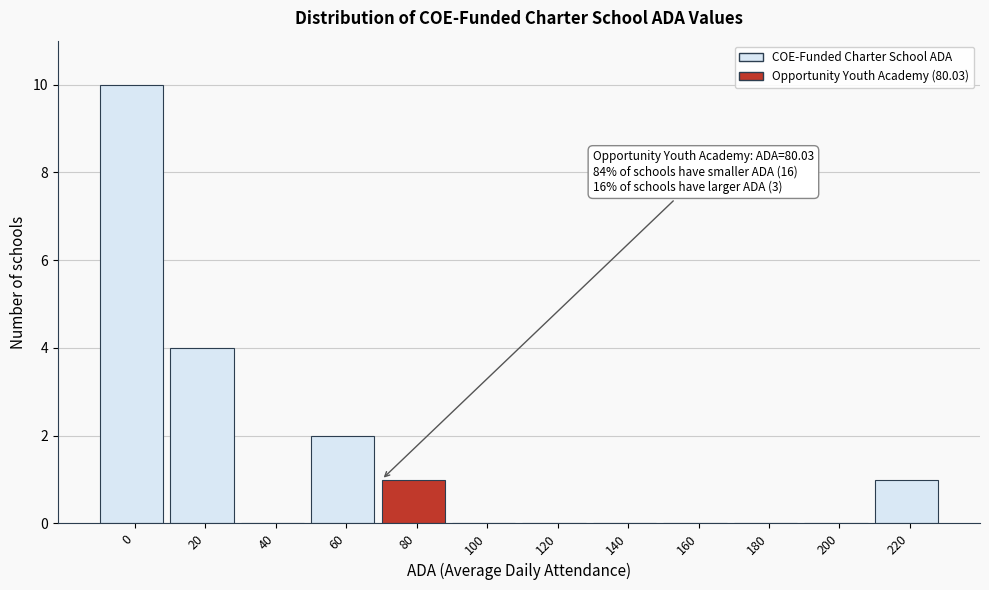

Reading left to right, list all the values displayed in this chart.

0=10	20=4	40=0	60=2	80=1	100=0	120=0	140=0	160=0	180=0	200=0	220=1